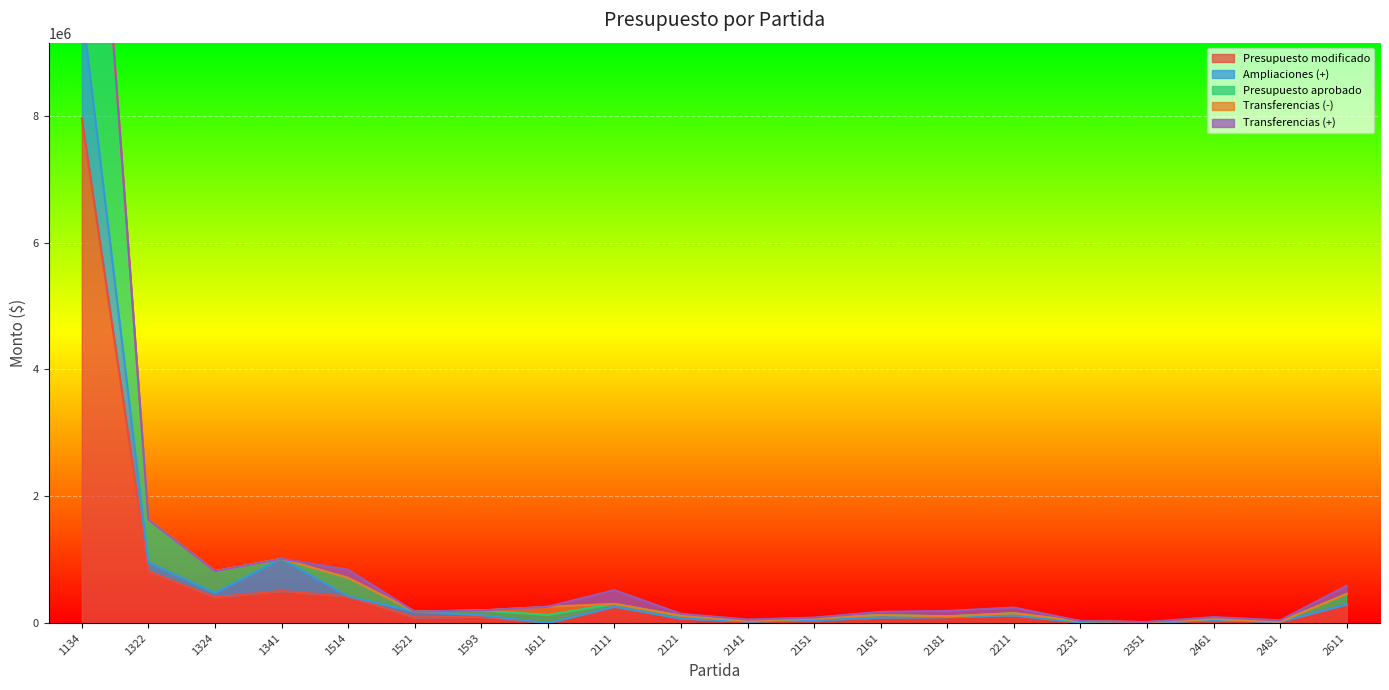

Which series has the largest total across all categories?

Presupuesto aprobado